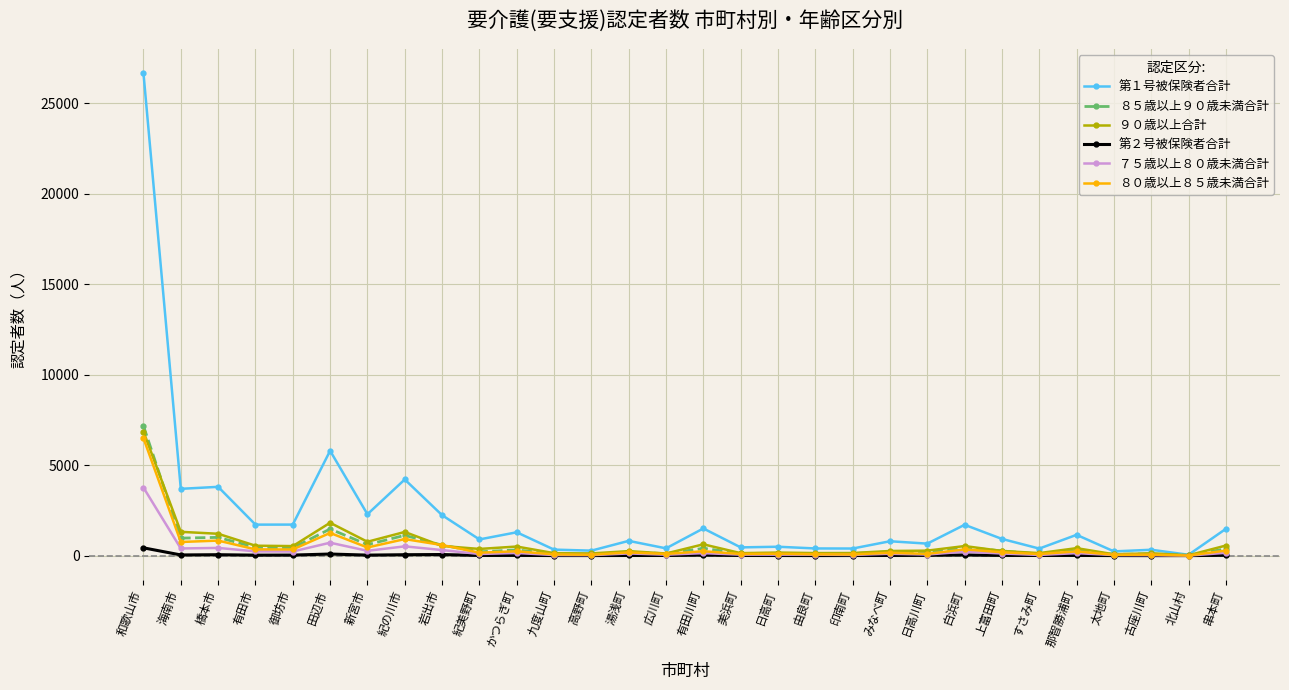

Which series has the widest spread of values?

第１号被保険者合計